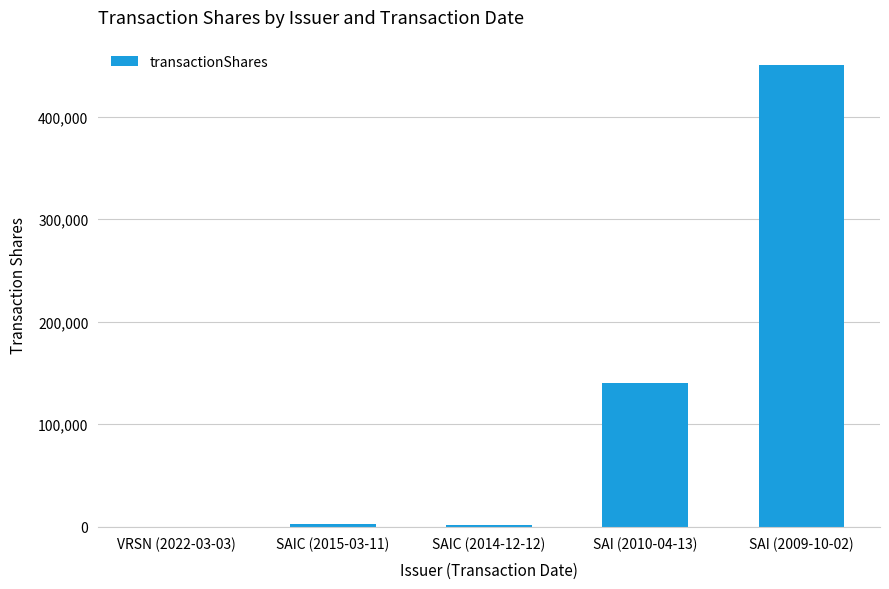

What is the change in value from SAIC (2014-12-12) to SAI (2010-04-13)?

+138330